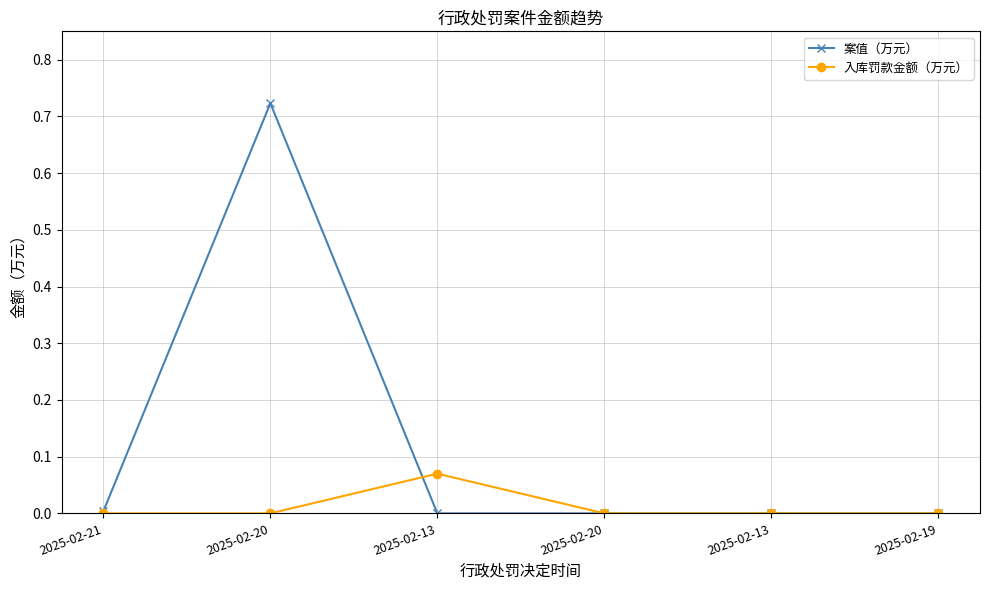

At which label is 案值（万元） closest to 0?

2025-02-13